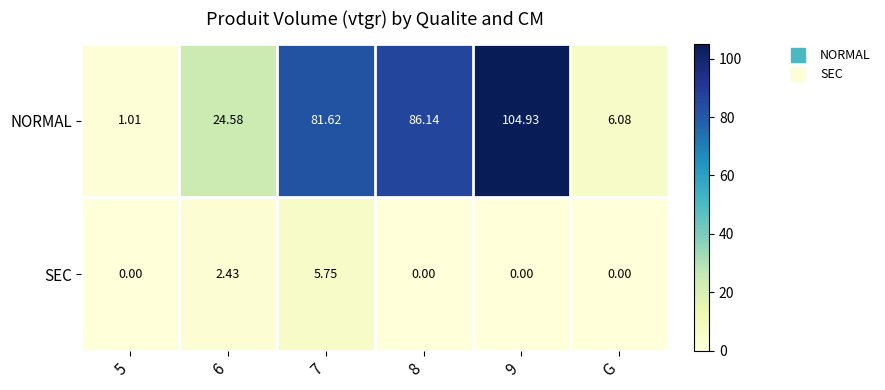

What is the spread (max minus min) of values at 8?

86.1